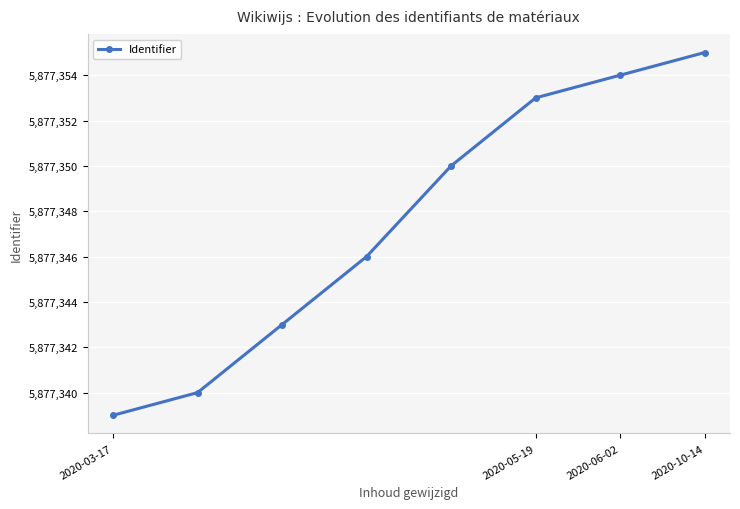

True or false: there are more than 0 points higher than both neighbors.

False